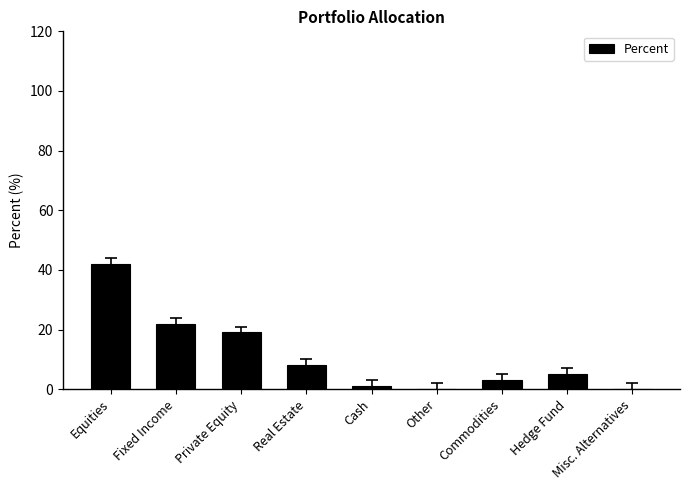

True or false: the data shows 3 at Commodities.

True